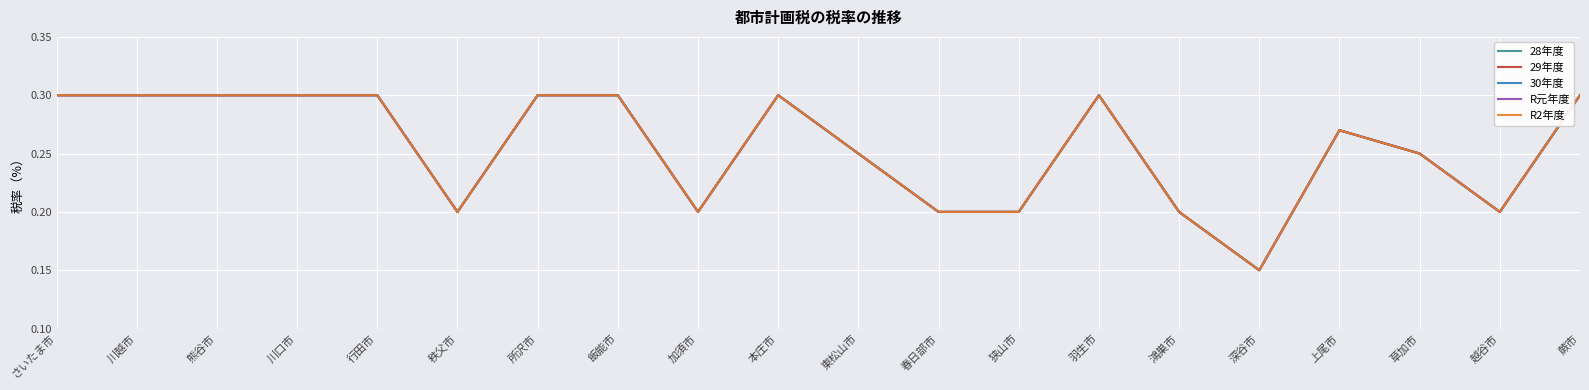

Reading left to right, list all the values displayed in this chart.

28年度: さいたま市=0.3	川越市=0.3	熊谷市=0.3	川口市=0.3	行田市=0.3	秩父市=0.2	所沢市=0.3	飯能市=0.3	加須市=0.2	本庄市=0.3	東松山市=0.2	春日部市=0.2	狭山市=0.2	羽生市=0.3	鴻巣市=0.2	深谷市=0.1	上尾市=0.3	草加市=0.2	越谷市=0.2	蕨市=0.3
29年度: さいたま市=0.3	川越市=0.3	熊谷市=0.3	川口市=0.3	行田市=0.3	秩父市=0.2	所沢市=0.3	飯能市=0.3	加須市=0.2	本庄市=0.3	東松山市=0.2	春日部市=0.2	狭山市=0.2	羽生市=0.3	鴻巣市=0.2	深谷市=0.1	上尾市=0.3	草加市=0.2	越谷市=0.2	蕨市=0.3
30年度: さいたま市=0.3	川越市=0.3	熊谷市=0.3	川口市=0.3	行田市=0.3	秩父市=0.2	所沢市=0.3	飯能市=0.3	加須市=0.2	本庄市=0.3	東松山市=0.2	春日部市=0.2	狭山市=0.2	羽生市=0.3	鴻巣市=0.2	深谷市=0.1	上尾市=0.3	草加市=0.2	越谷市=0.2	蕨市=0.3
R元年度: さいたま市=0.3	川越市=0.3	熊谷市=0.3	川口市=0.3	行田市=0.3	秩父市=0.2	所沢市=0.3	飯能市=0.3	加須市=0.2	本庄市=0.3	東松山市=0.2	春日部市=0.2	狭山市=0.2	羽生市=0.3	鴻巣市=0.2	深谷市=0.1	上尾市=0.3	草加市=0.2	越谷市=0.2	蕨市=0.3
R2年度: さいたま市=0.3	川越市=0.3	熊谷市=0.3	川口市=0.3	行田市=0.3	秩父市=0.2	所沢市=0.3	飯能市=0.3	加須市=0.2	本庄市=0.3	東松山市=0.2	春日部市=0.2	狭山市=0.2	羽生市=0.3	鴻巣市=0.2	深谷市=0.1	上尾市=0.3	草加市=0.2	越谷市=0.2	蕨市=0.3